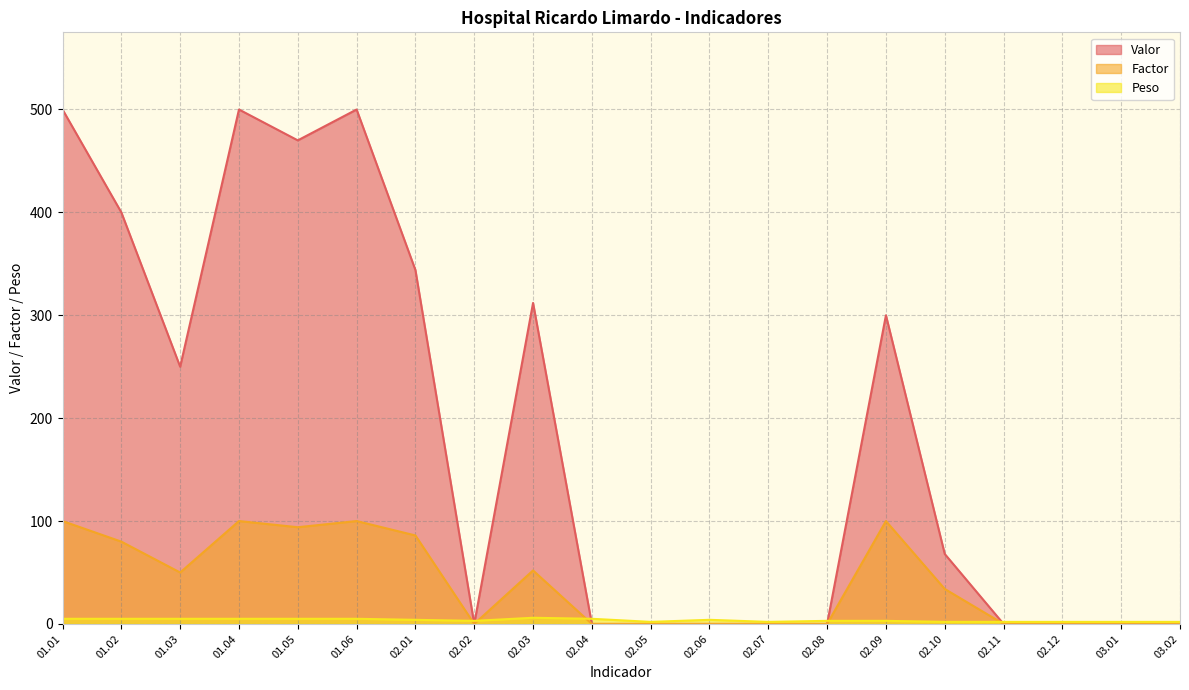

True or false: Factor has a value of -50 at 02.11.

False